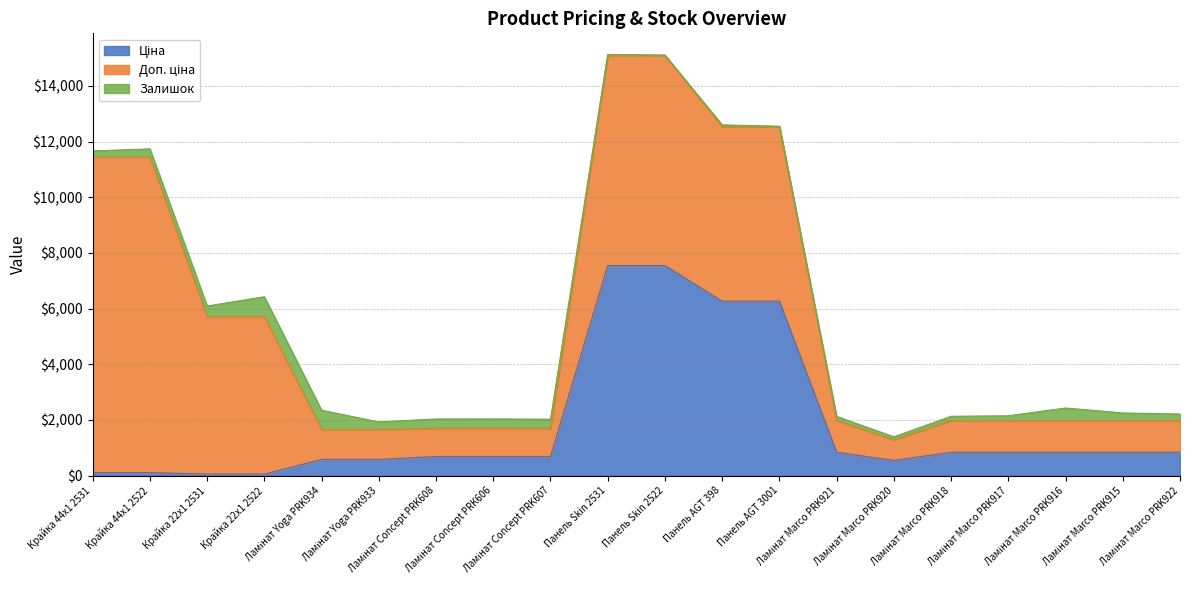

Which series has the largest total across all categories?

Доп. ціна